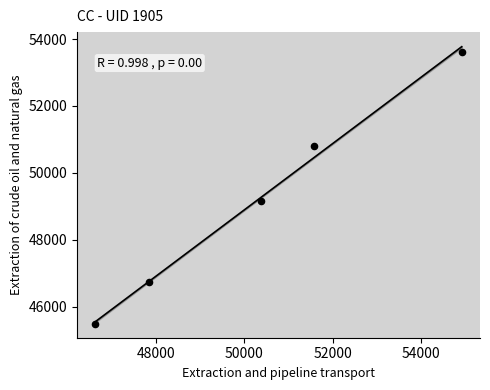

What is the average Y value?

49157